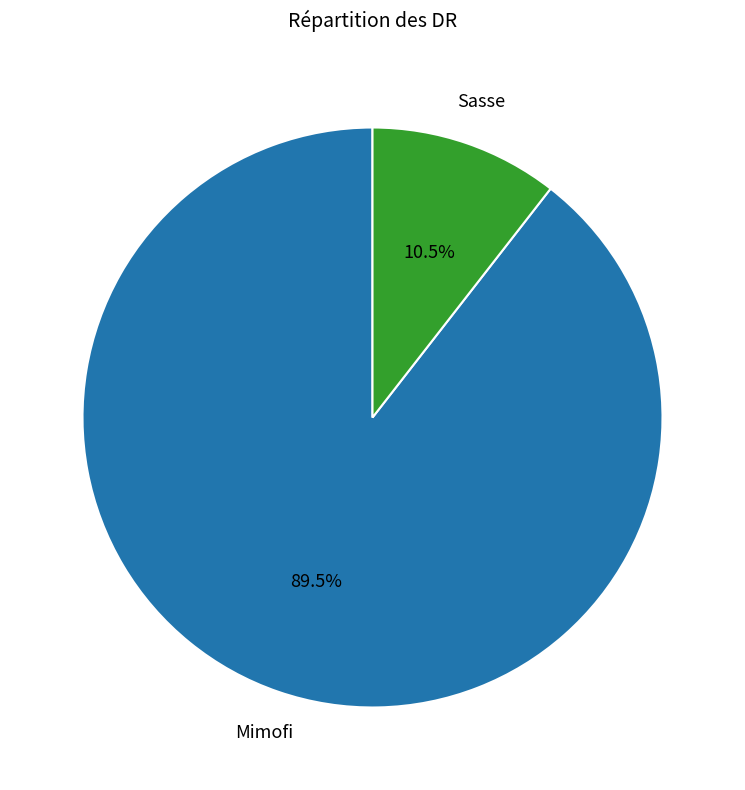

Combined, do Sasse and Mimofi account for over 50%?

Yes